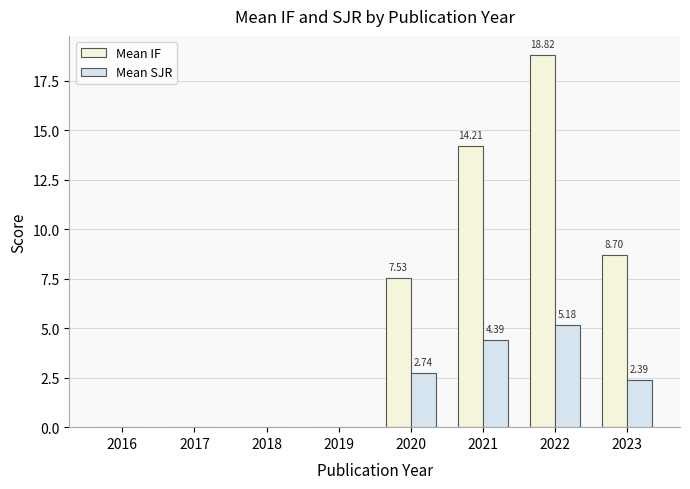

At which category does the chart reach its peak across all series?

2022